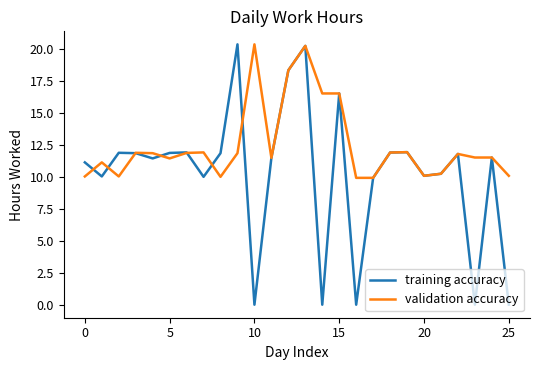

List the series in order of their overall mean, lowest first.

training accuracy, validation accuracy